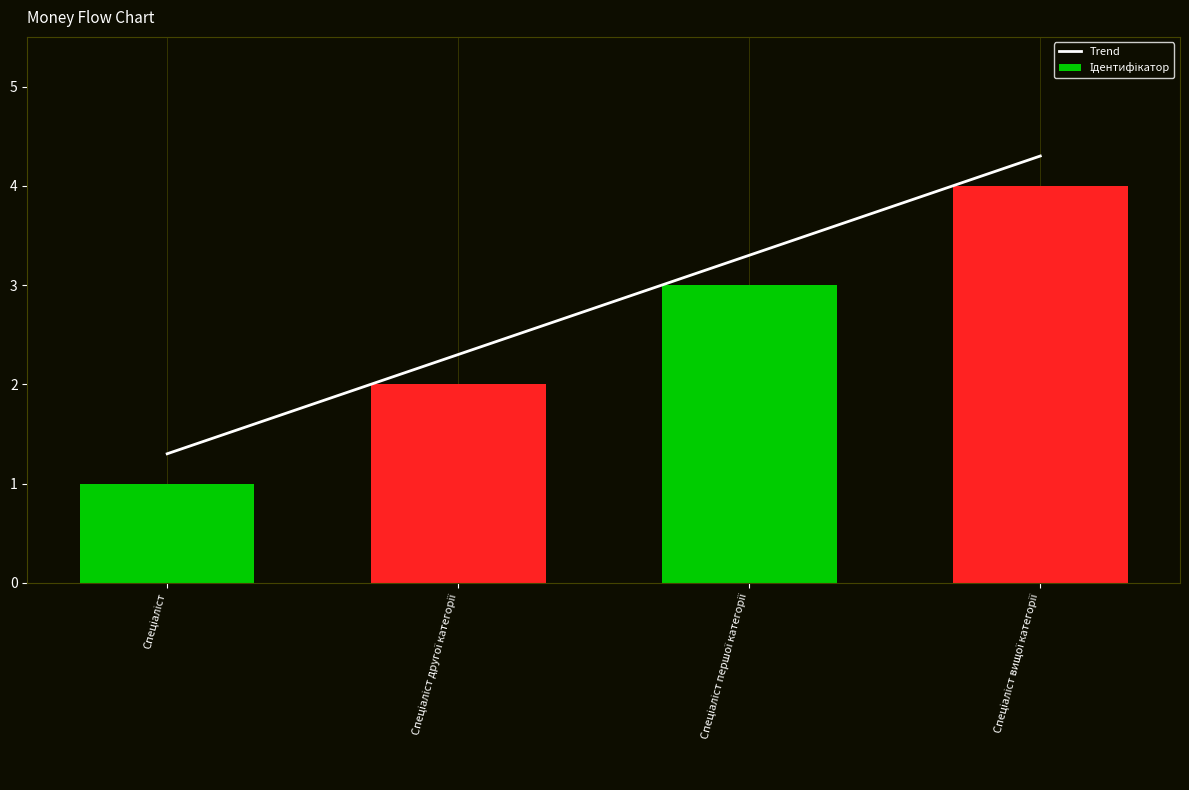

What are all the series names shown in the legend?

Trend, Ідентифікатор